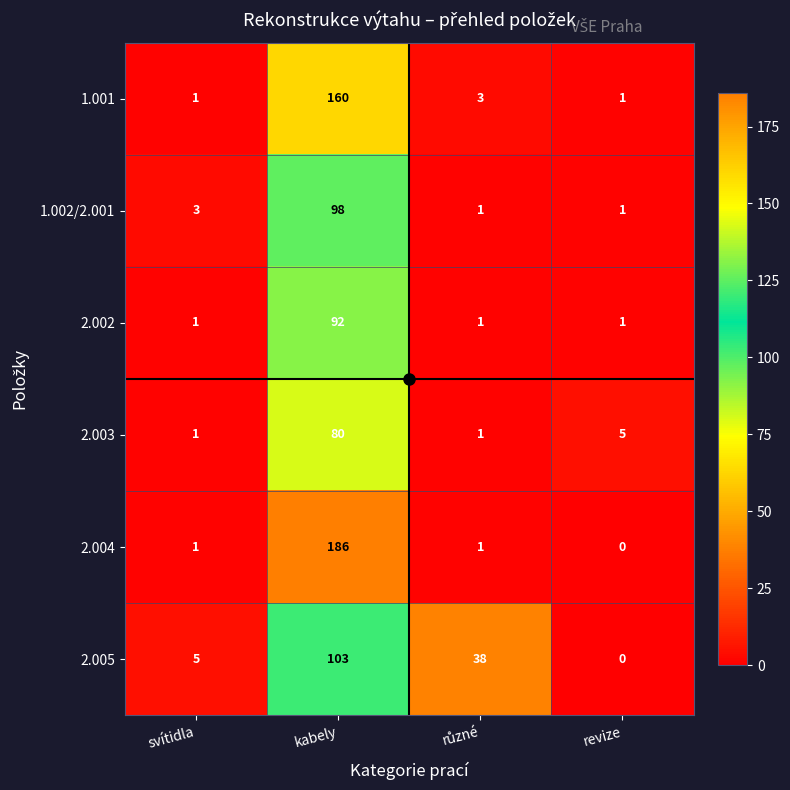

Where is 1.002/2.001 nearest to the value 49?

svítidla